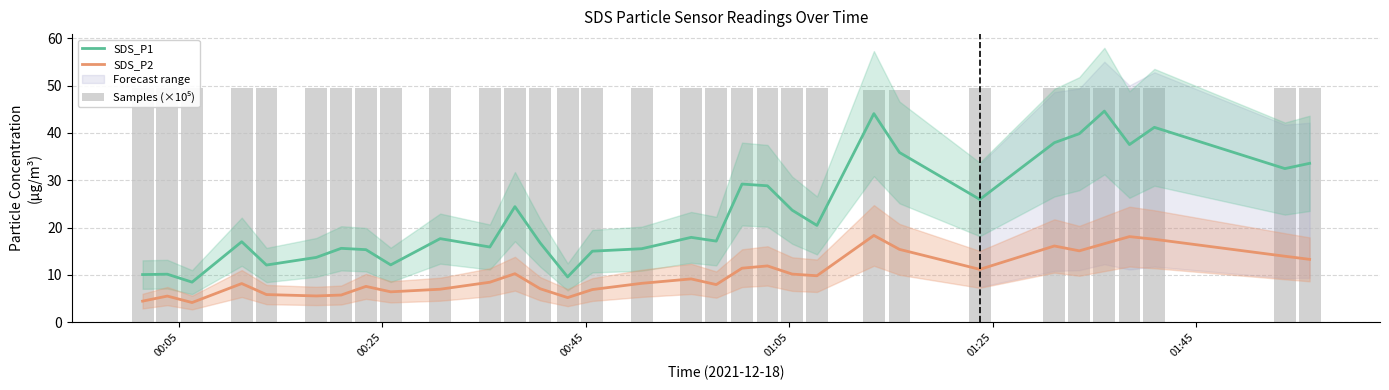

Is the value of SDS_P1 at 00:45 greater than the value of SDS_P2 at 30?

No